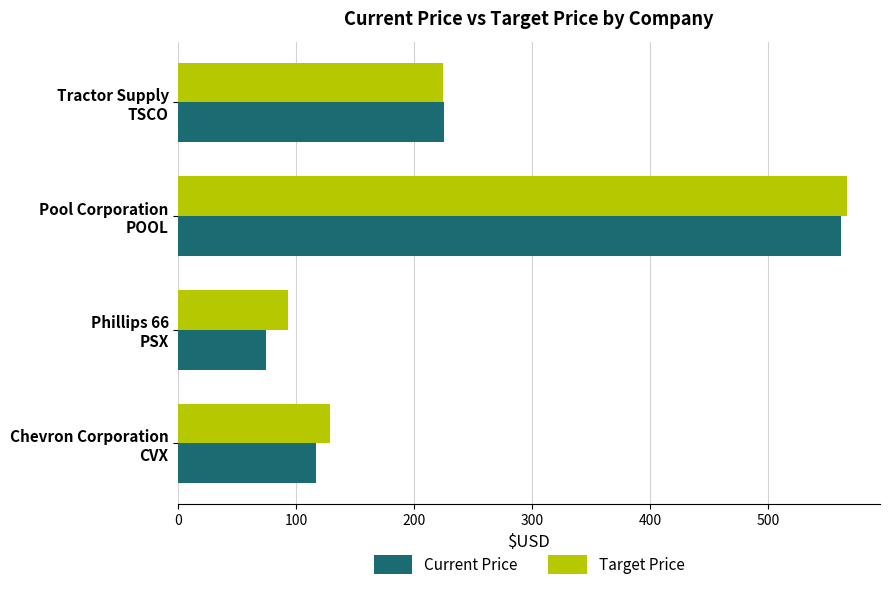

What is the maximum value for Target Price?

566.7